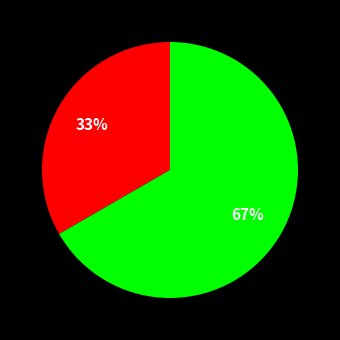

To the nearest percent, what is the average slice percentage?

50%